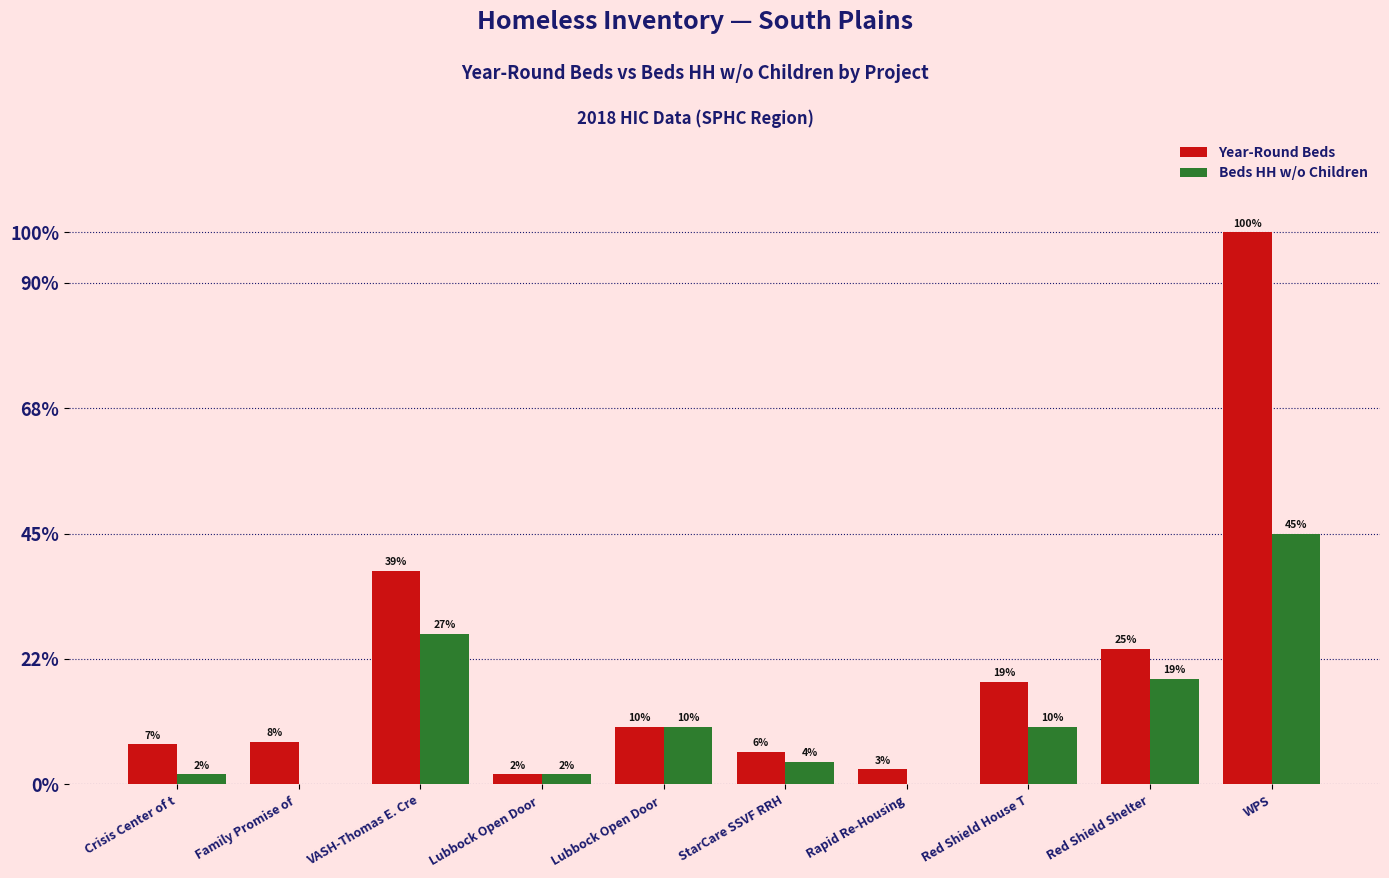

Which series has the widest spread of values?

Year-Round Beds